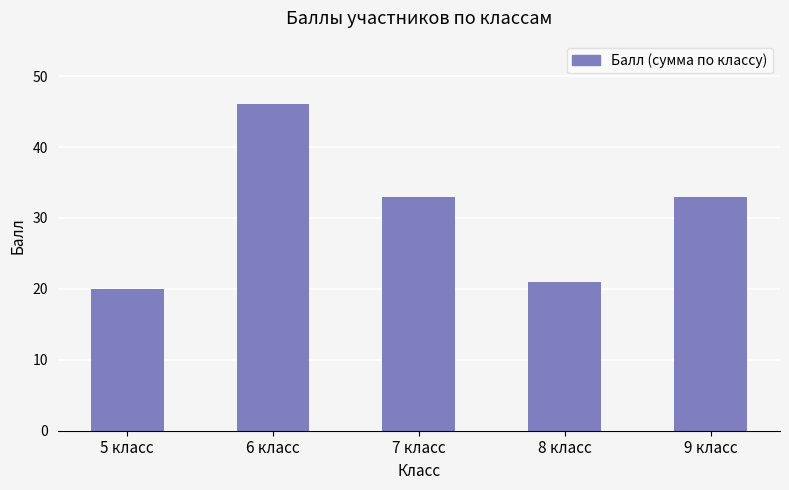

What is the minimum value shown in the chart?

20